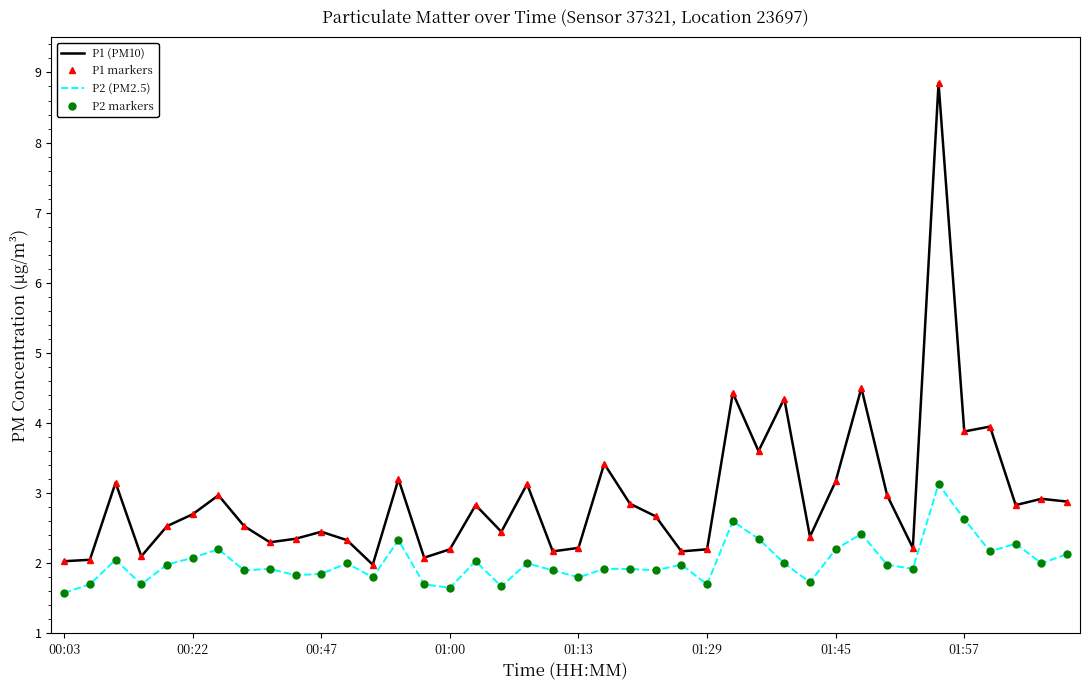

Is this an area chart (filled region under the line)?

No